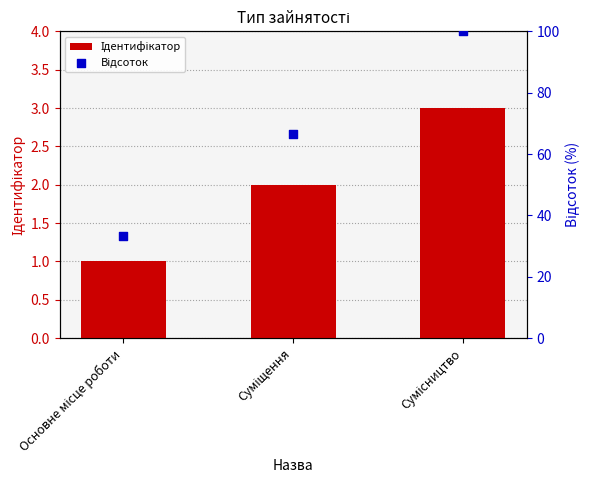

At how many categories does at least one series exceed 52?

2